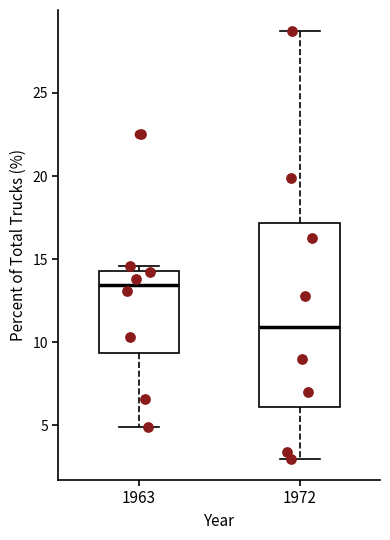

Which box is the tallest, from its lower edge to its upper edge?

1972